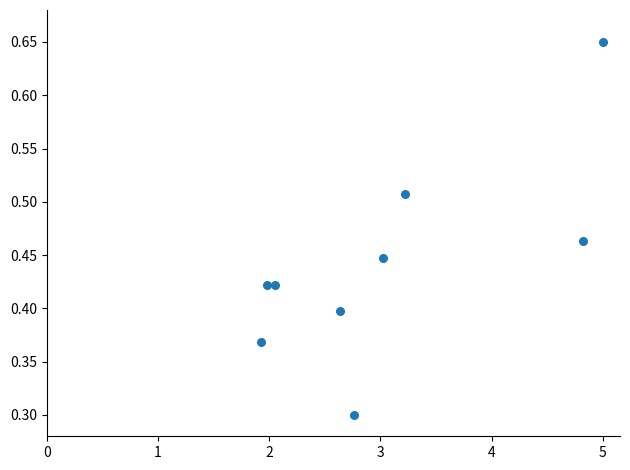

What is the average X value?

3.0